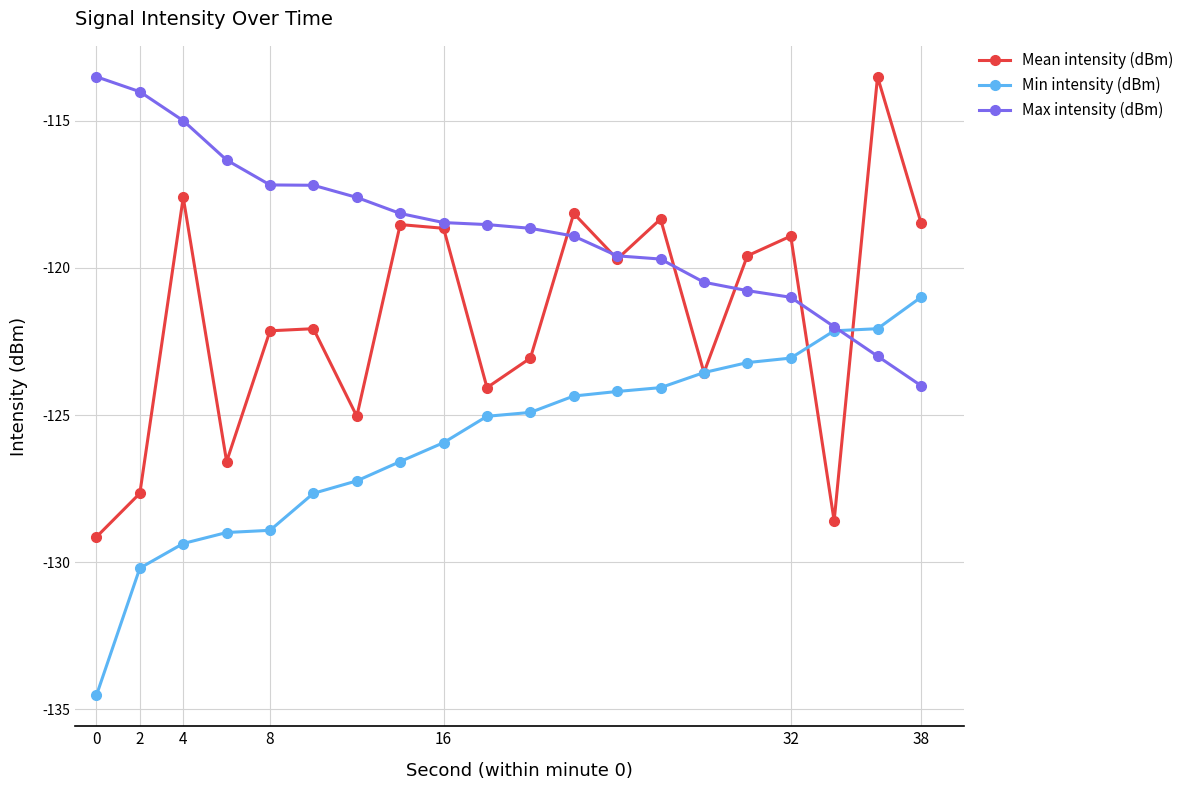

List the series in order of their overall mean, lowest first.

Min intensity (dBm), Mean intensity (dBm), Max intensity (dBm)